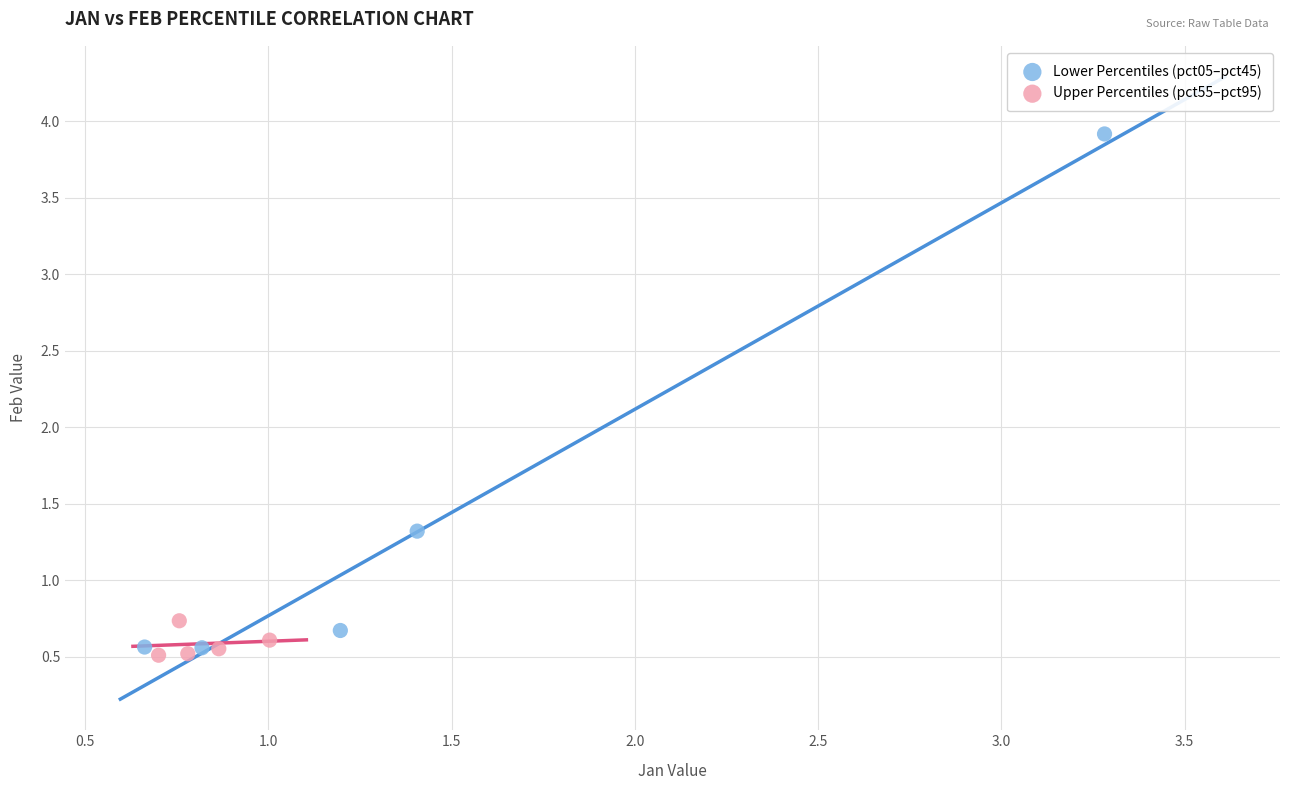

Which series has the largest Y range (max minus min)?

Lower Percentiles (pct05–pct45)